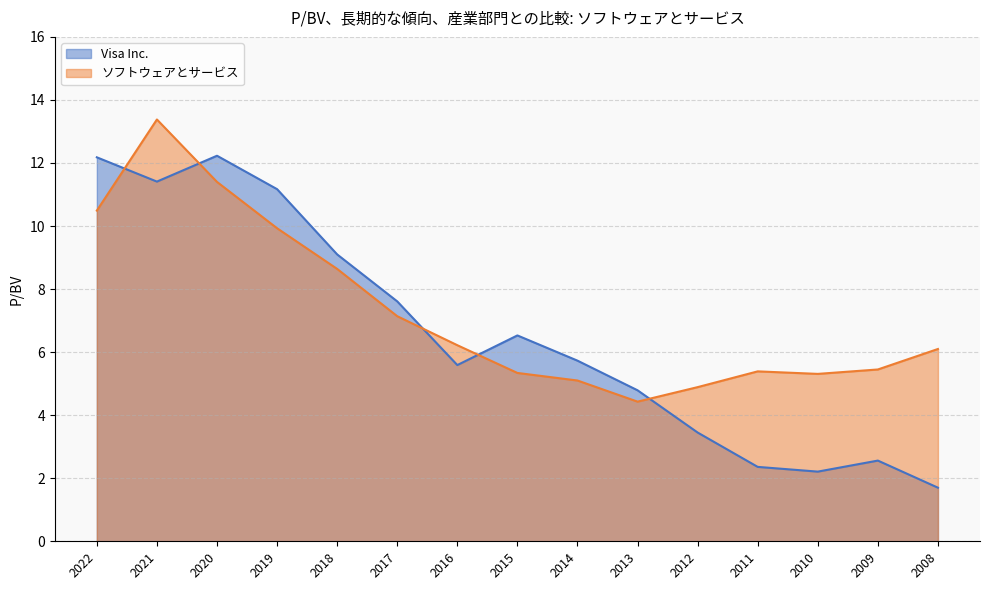

Which series ends up on top after the final intersection of Visa Inc. and ソフトウェアとサービス?

ソフトウェアとサービス